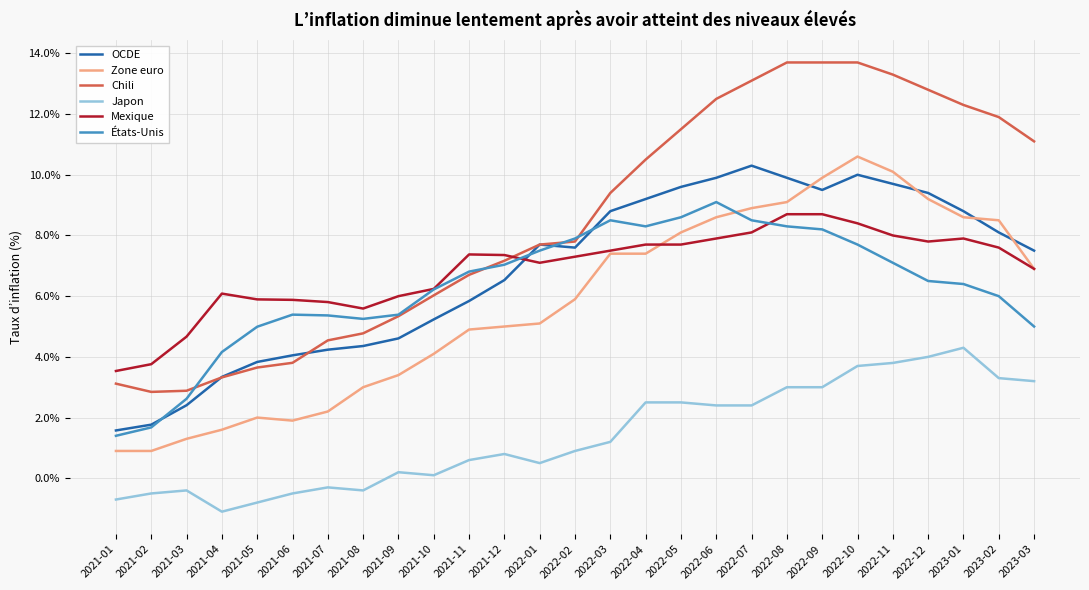

At which category is the sum across all series the highest?

2022-10